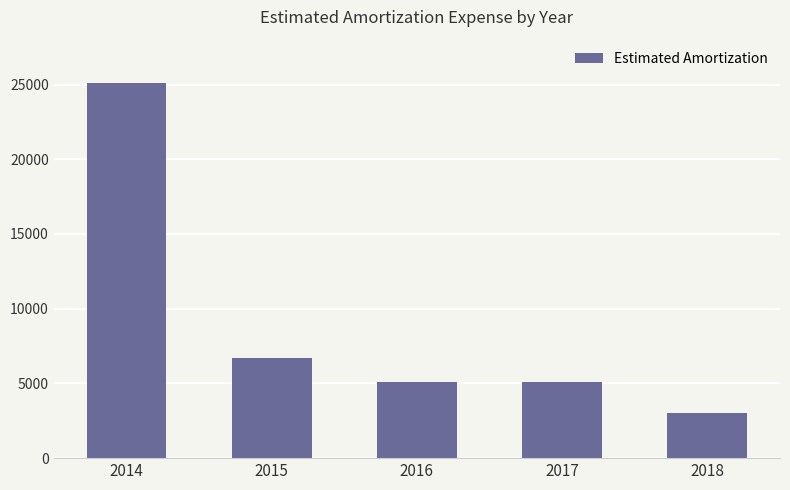

Where does the data first go above 5122?

2014